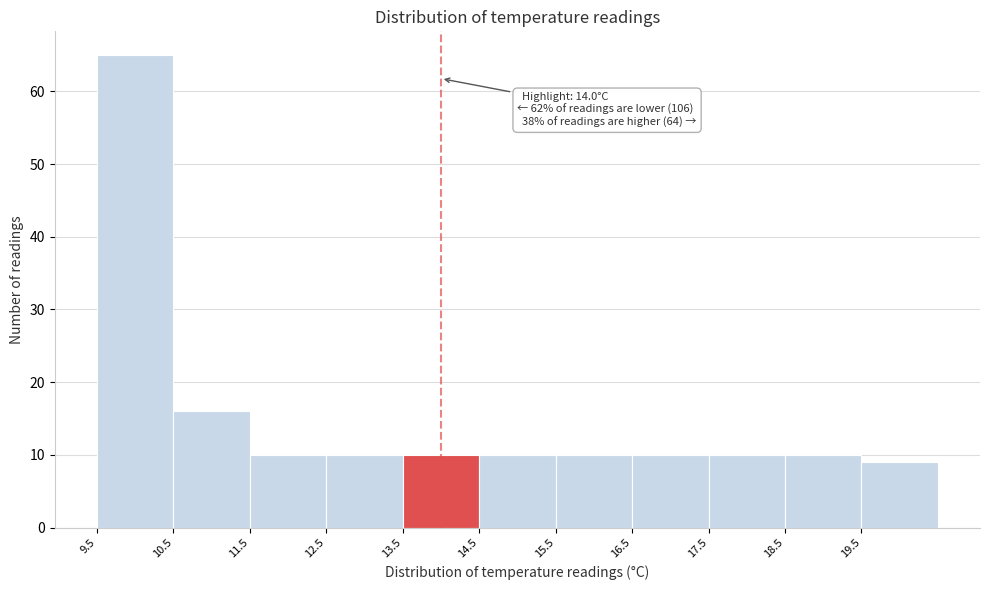

Over which range of the x-axis is the bar tallest?

9.5 to 10.5